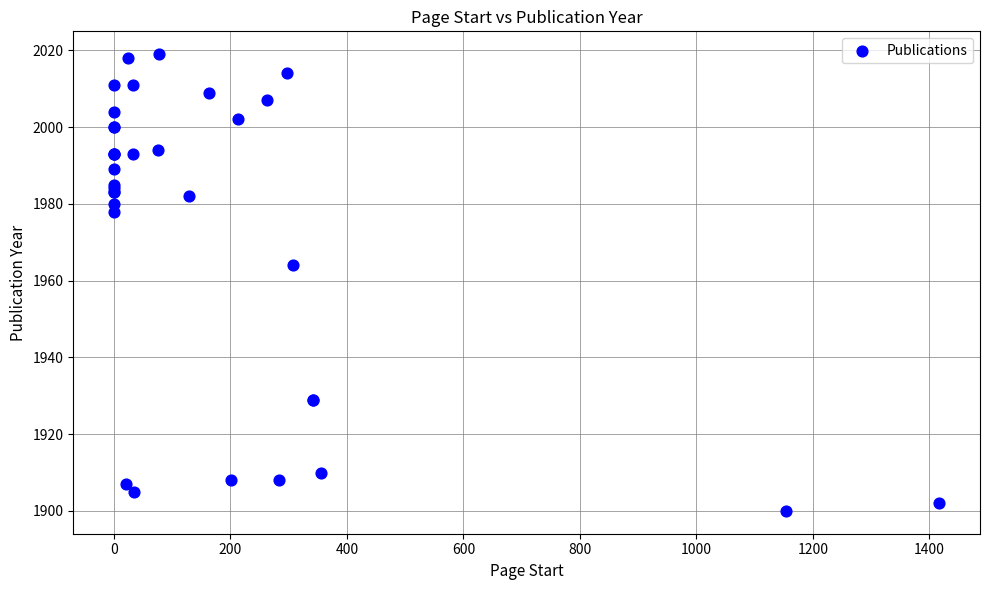

What Y value in the scatter plot is closest to 1959?

1964